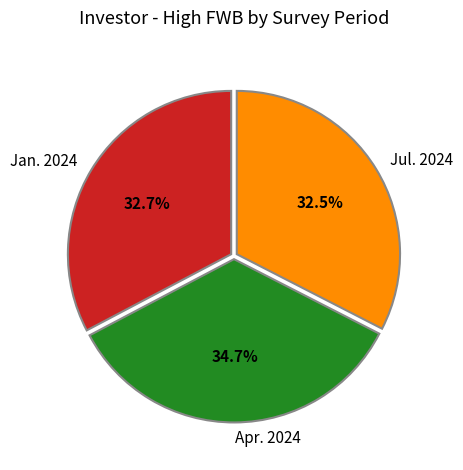

What percentage is NOT represented by Apr. 2024?

65.3%